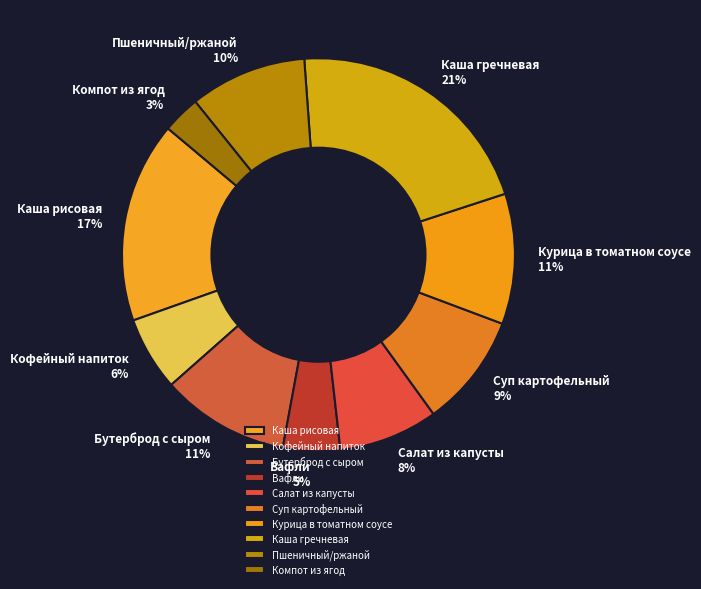

True or false: Вафли accounts for 5% of the total.

True